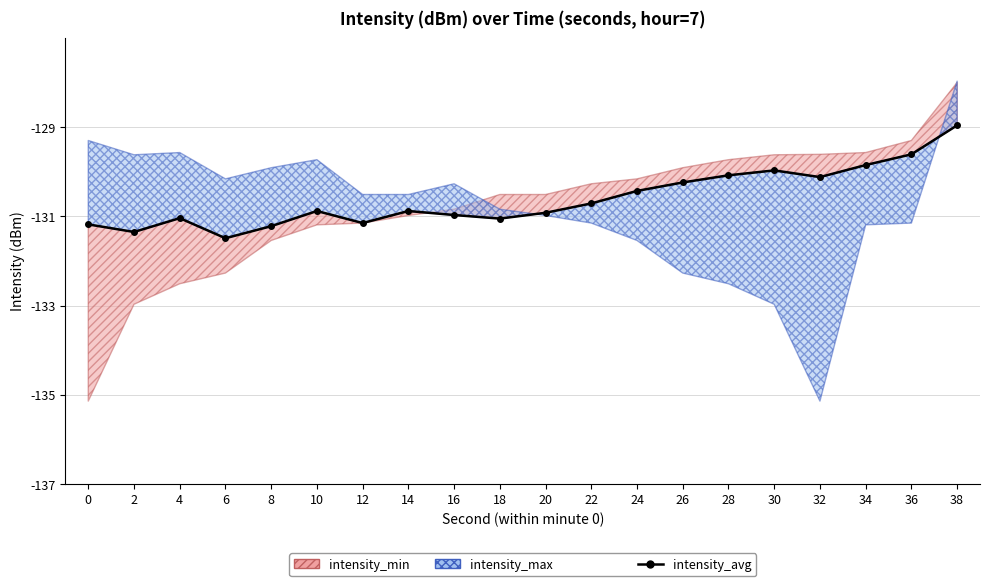

What value does the data have at 10?

-130.9